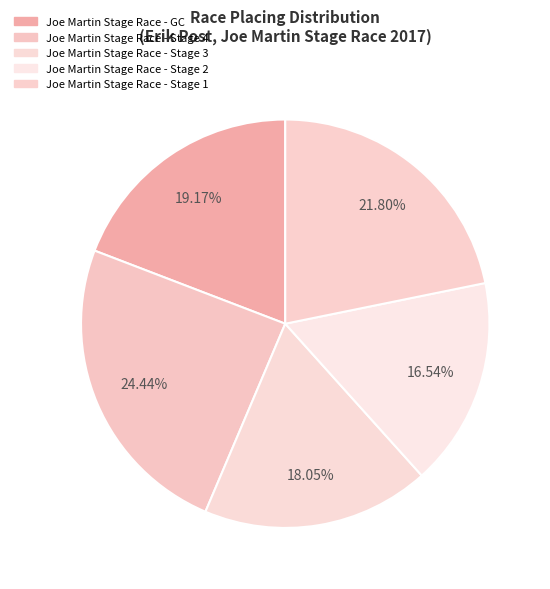

How many segments does this pie chart have?

5